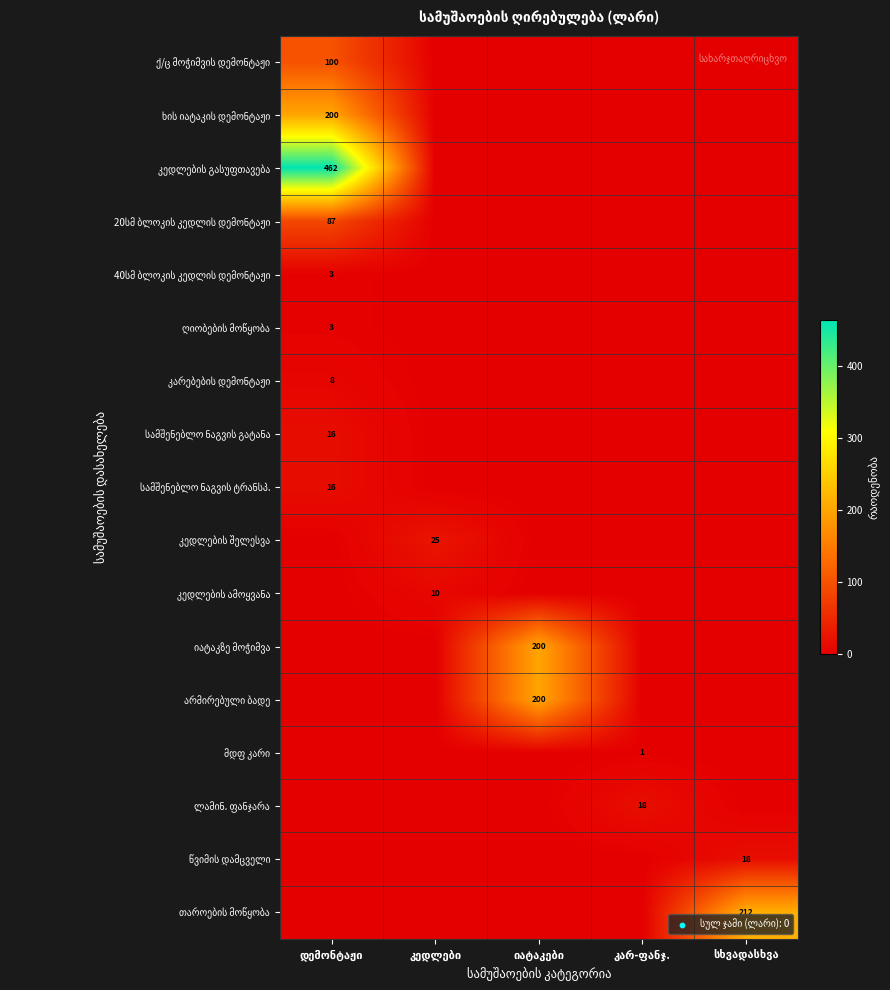

At კედლები, list the series in order from largest to smallest.

კედლების შელესვა, კედლების ამოყვანა, ქ/ც მოჭიმვის დემონტაჟი, ხის იატაკის დემონტაჟი, კედლების გასუფთავება, 20სმ ბლოკის კედლის დემონტაჟი, 40სმ ბლოკის კედლის დემონტაჟი, ღიობების მოწყობა, კარებების დემონტაჟი, სამშენებლო ნაგვის გატანა, სამშენებლო ნაგვის ტრანსპ., იატაკზე მოჭიმვა, არმირებული ბადე, მდფ კარი, ლამინ. ფანჯარა, წვიმის დამცველი, თაროების მოწყობა